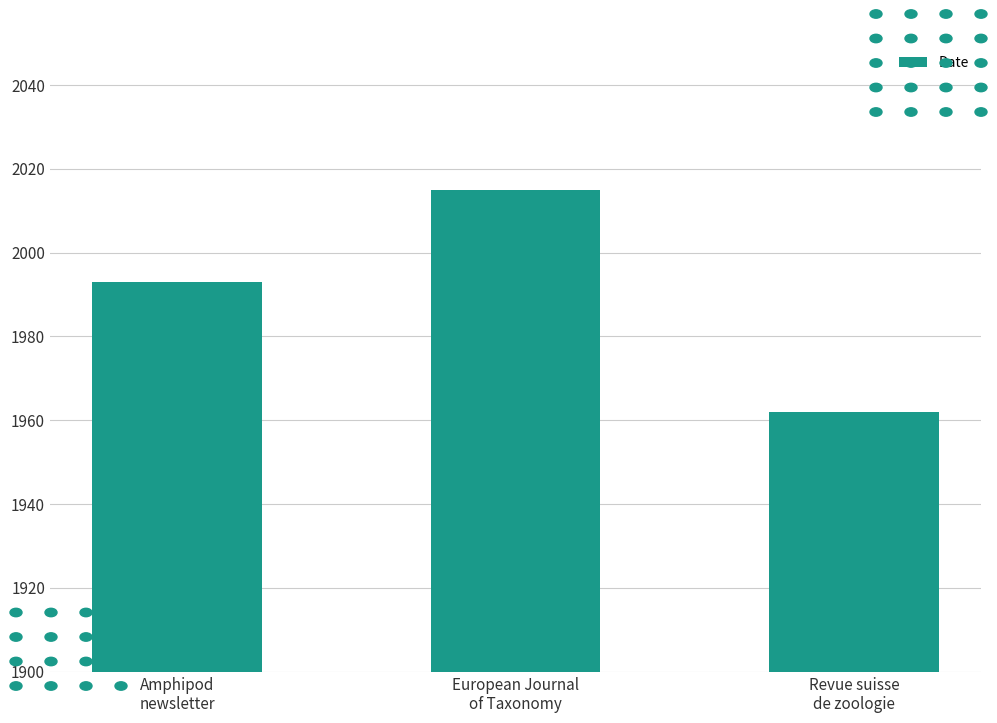

What is the difference between the values at Amphipod
newsletter and Revue suisse
de zoologie?

31